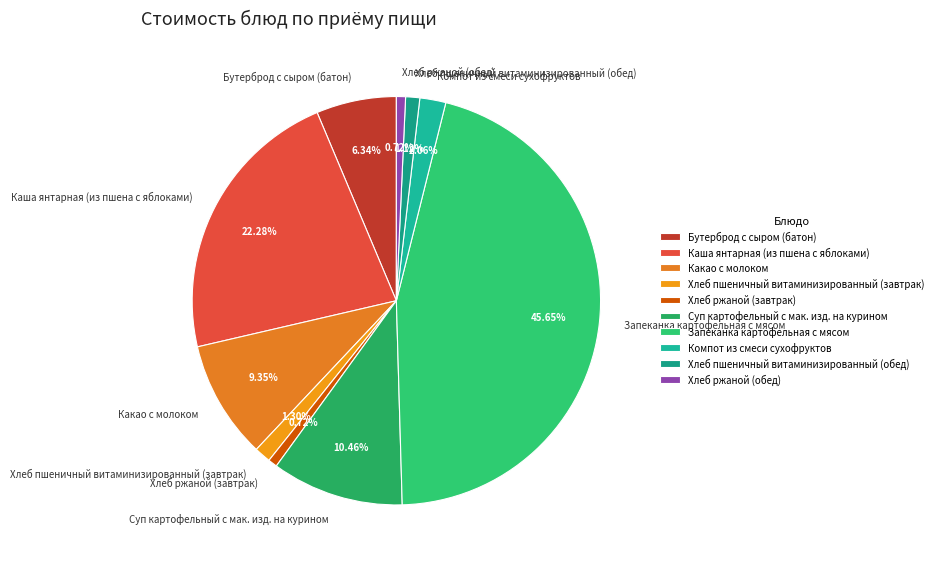

To the nearest percent, what percentage of the pie is Бутерброд с сыром (батон)?

6%